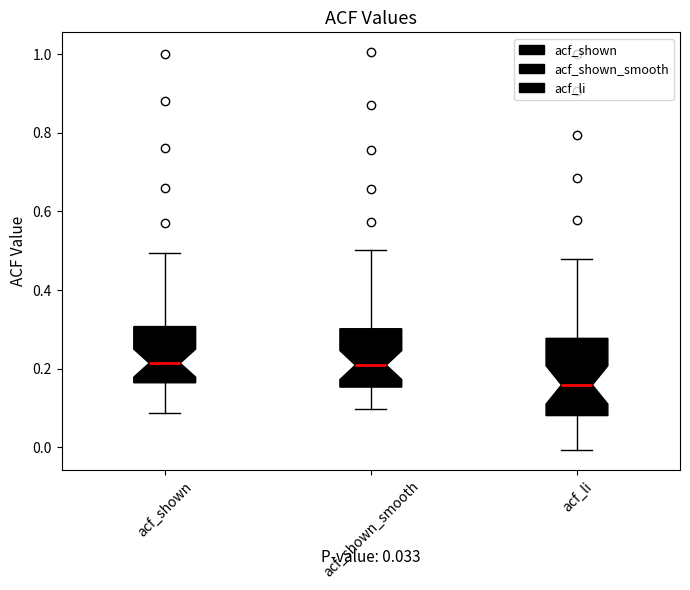

Comparing the boxes themselves (not the whiskers), which one is the tallest?

acf_li